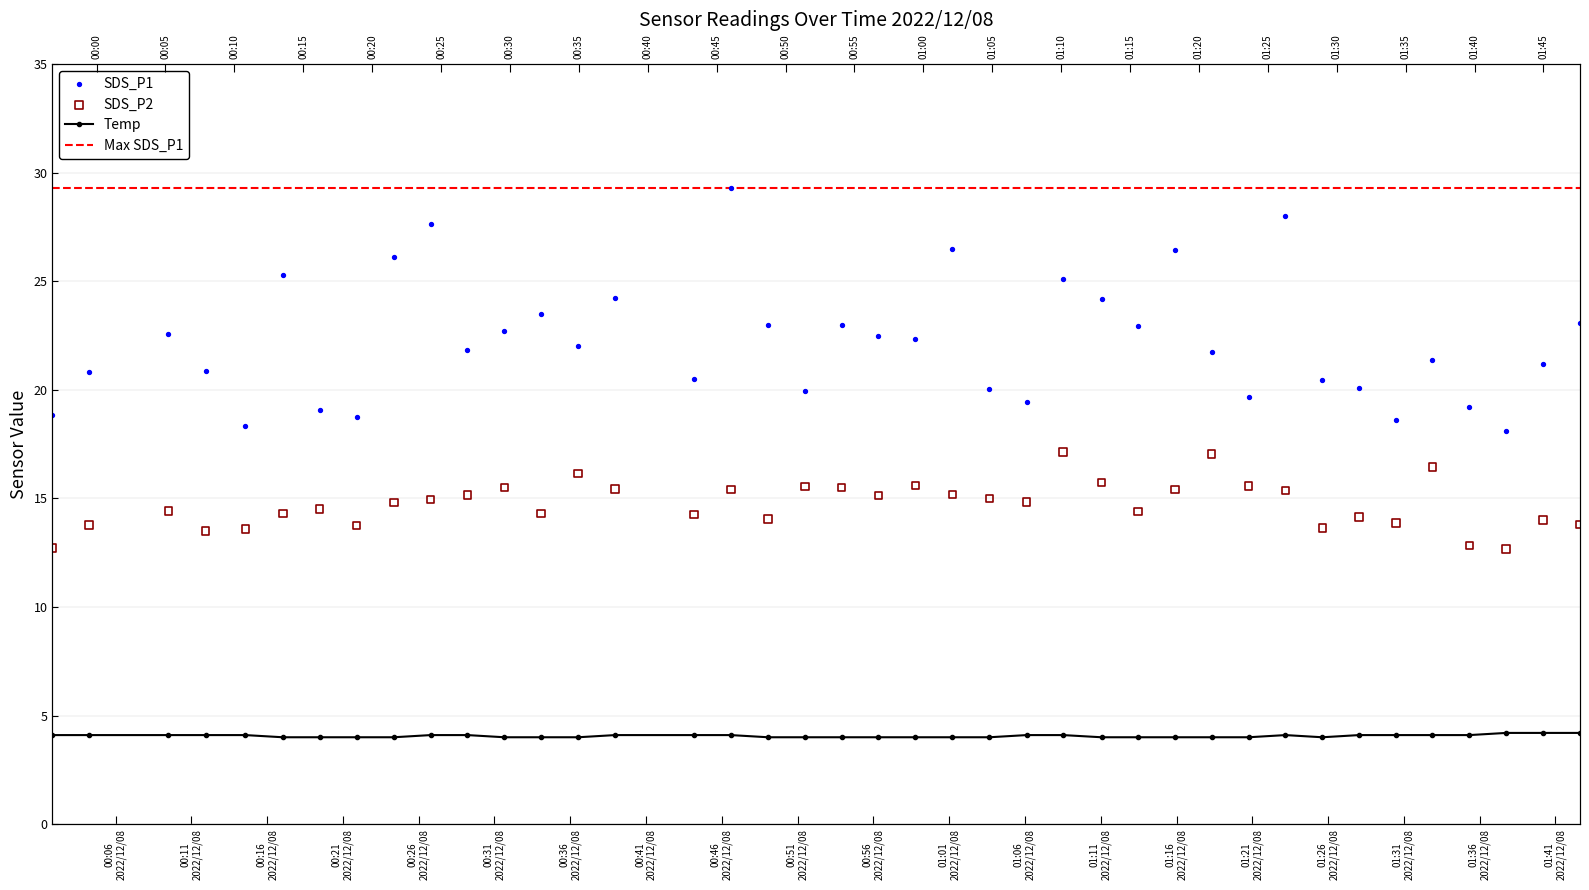

Which series has the widest spread of Y values?

SDS_P1